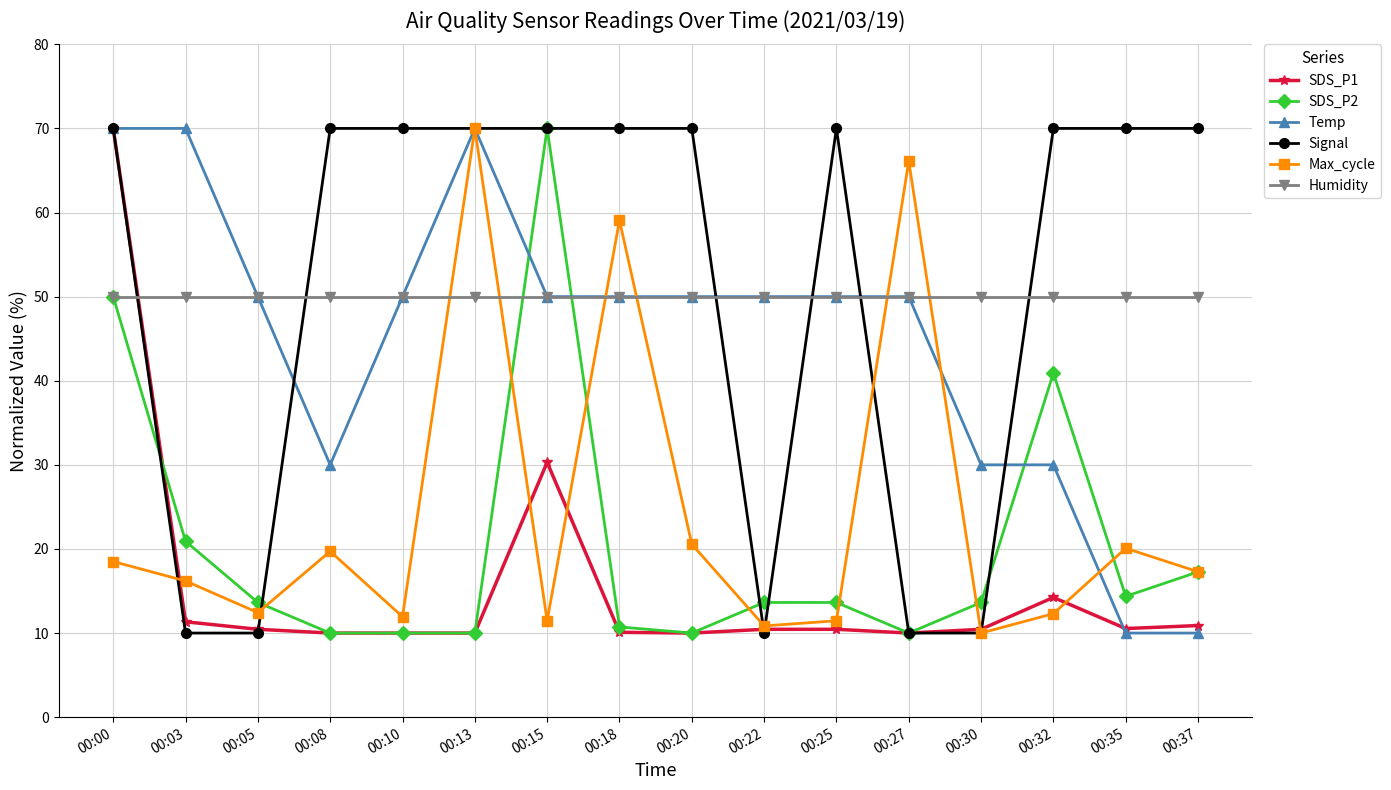

What is the value of the SDS_P2 point at the 13th from the left?

13.6